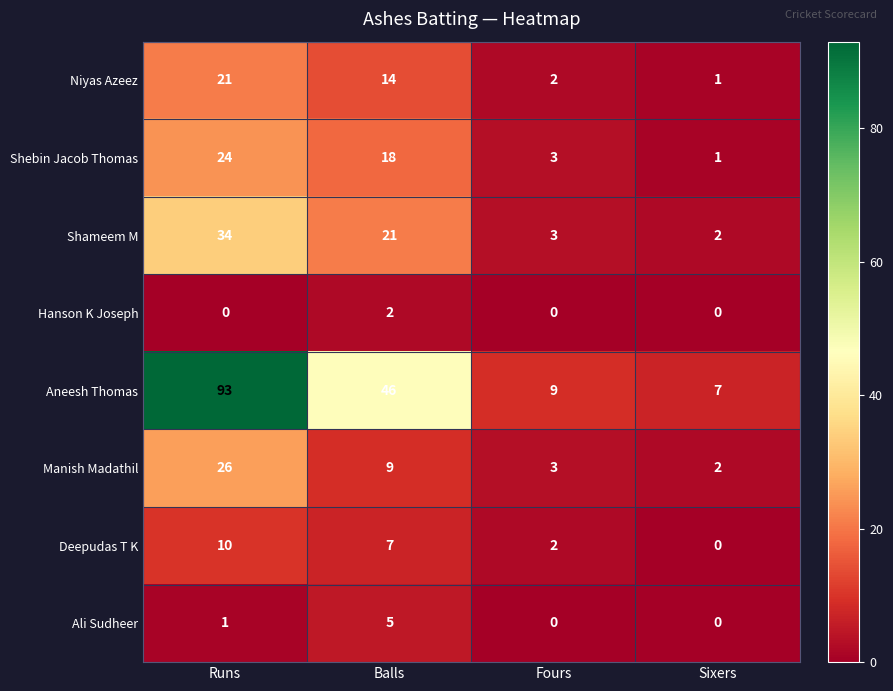

What is the highest value of the Manish Madathil series?

26